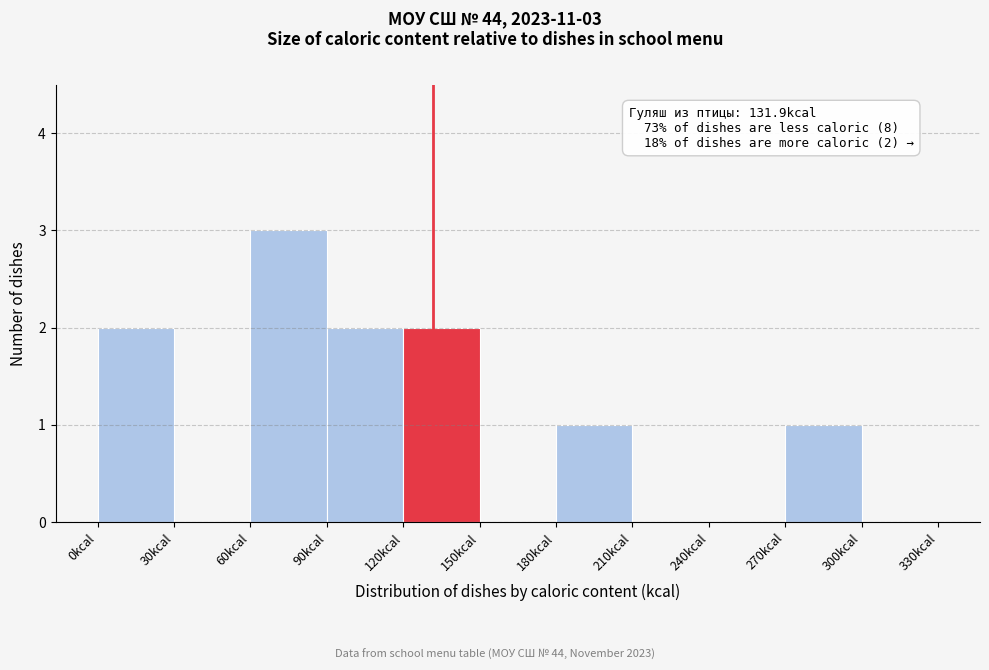

Which range on the x-axis has the tallest bar?

60 to 90